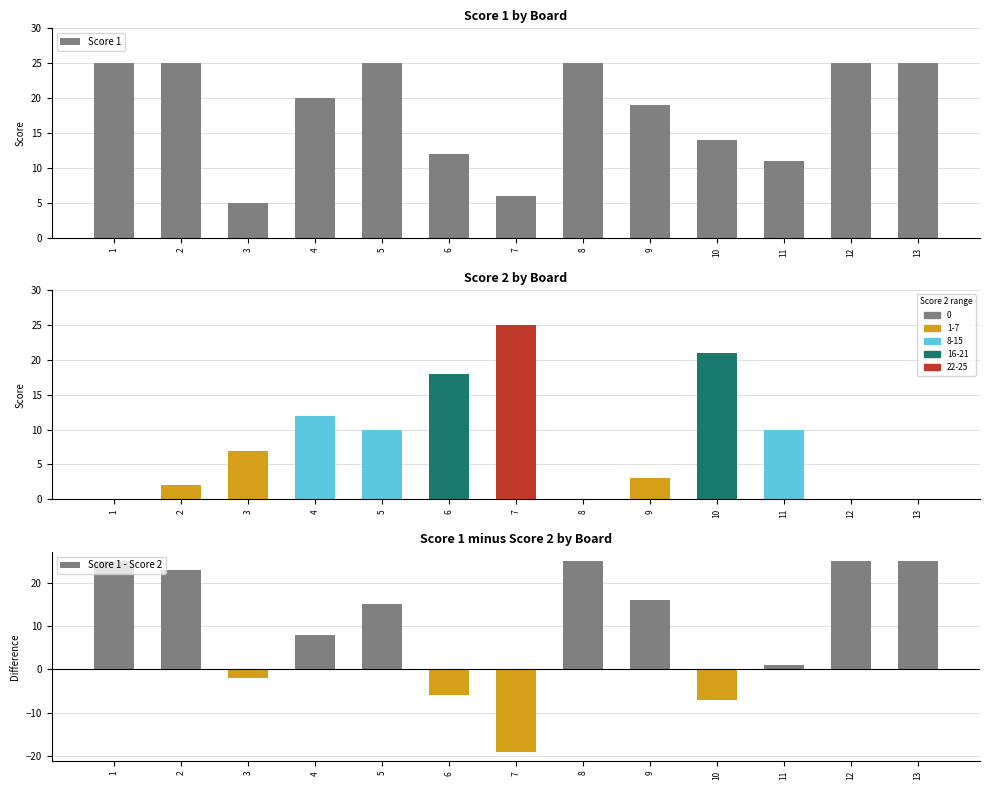

Rank the categories by value from highest to lowest.

1, 2, 5, 8, 12, 13, 4, 9, 10, 6, 11, 7, 3